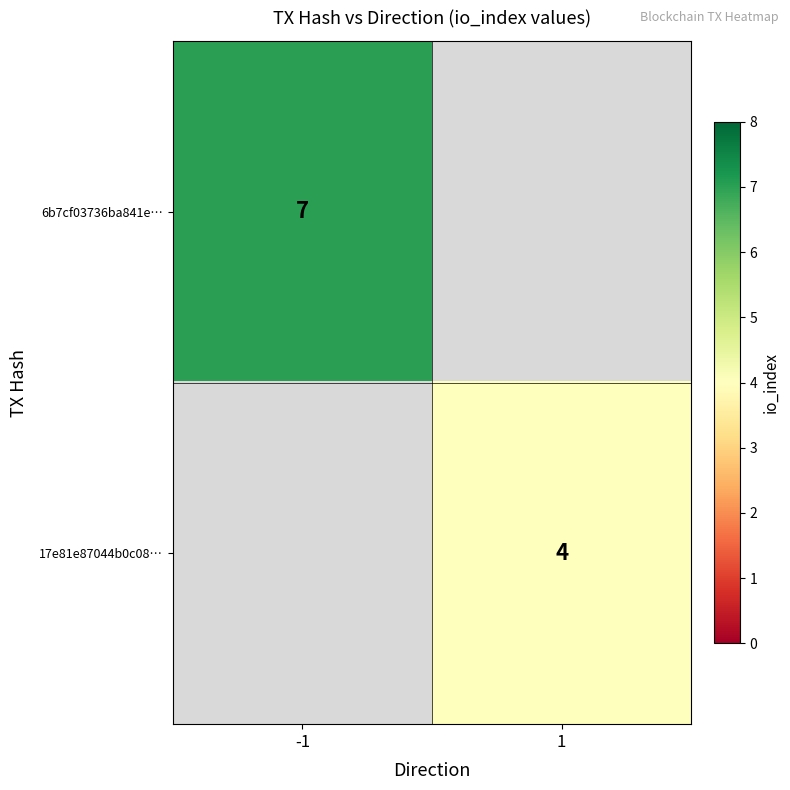

How many categories are shown in the chart?

2